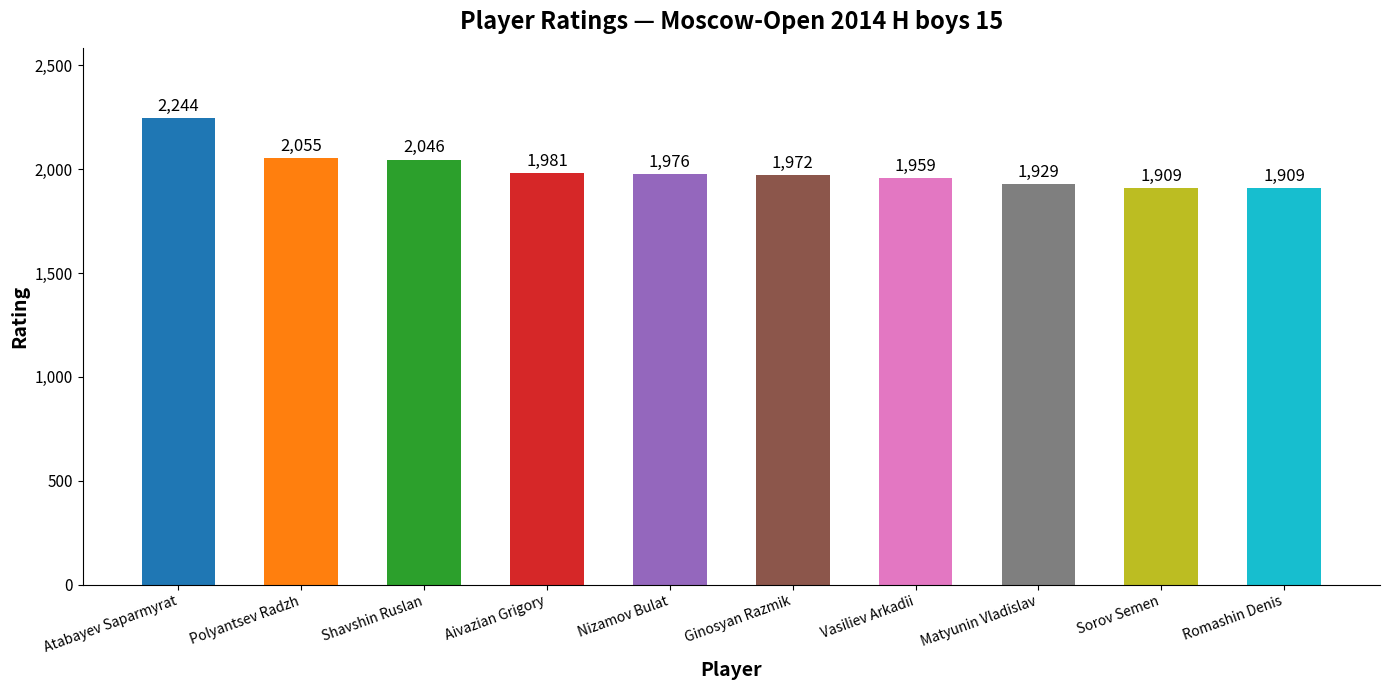

Is it true that the value at Shavshin Ruslan is 2779?

False